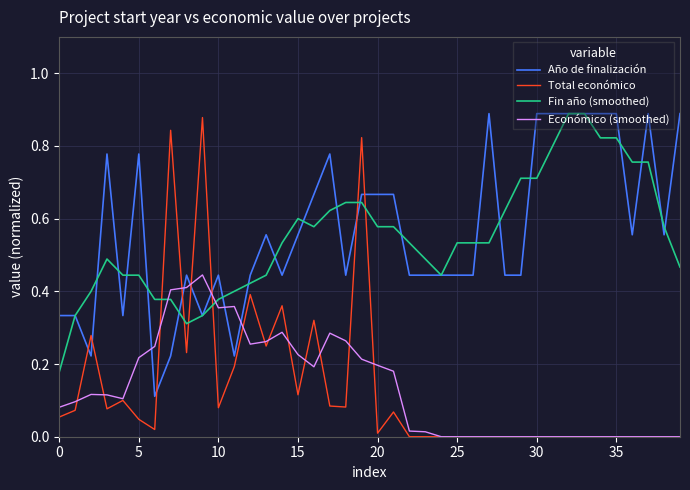

How many series are shown in this chart?

4